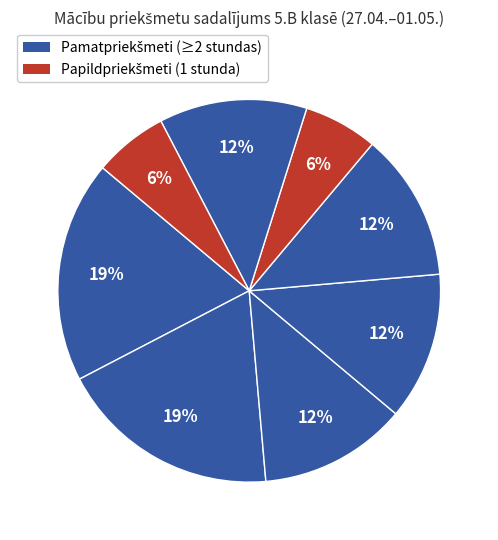

Count the number of slices in the pie.

8